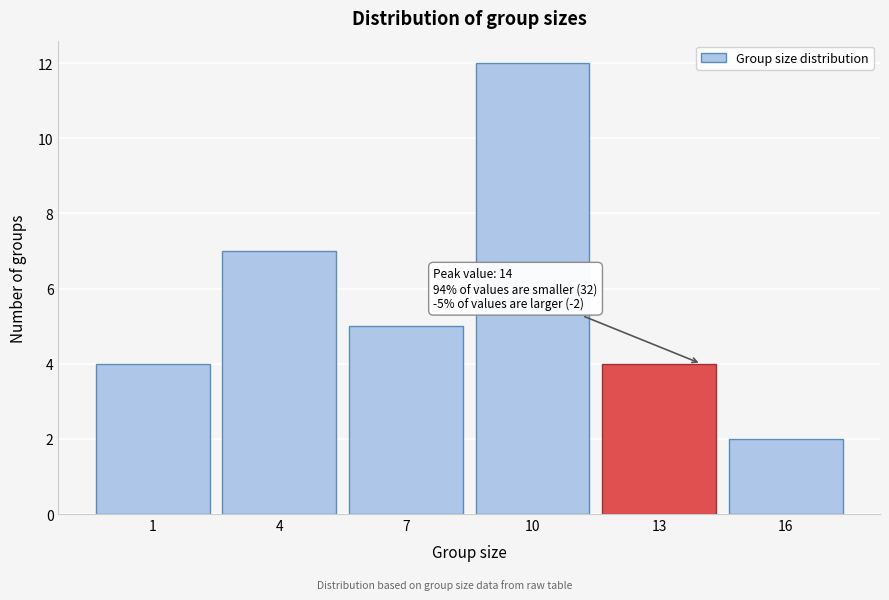

Reading left to right, transcribe all the data shown in this chart.

4	7	5	12	4	2